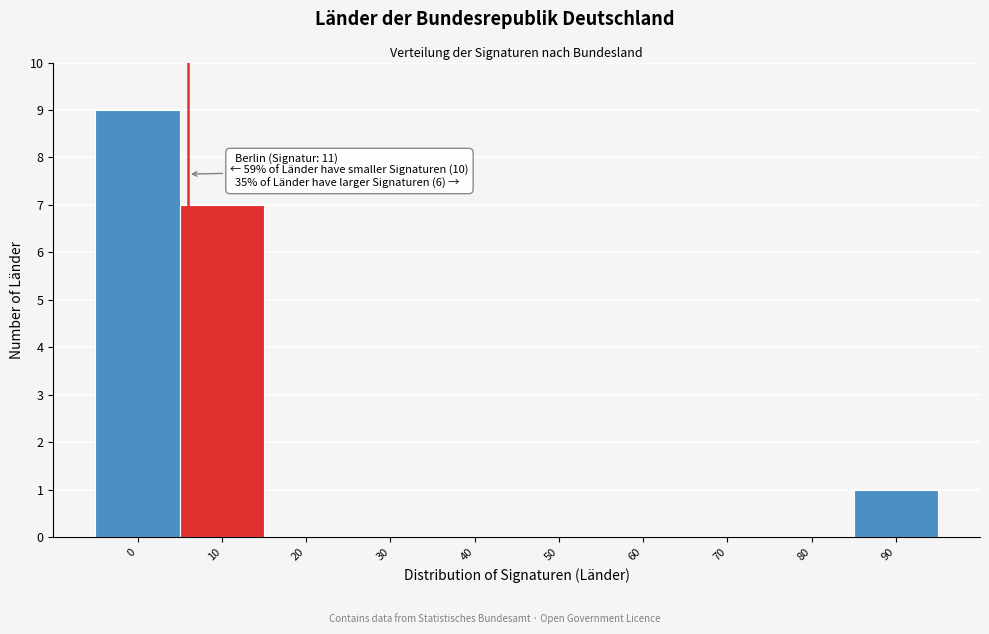

Reading left to right, extract all data points from this chart.

0=9	10=7	20=0	30=0	40=0	50=0	60=0	70=0	80=0	90=1